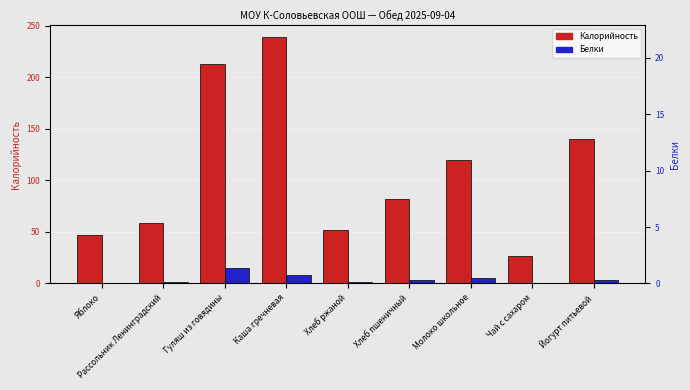

Which series changed the most between Молоко школьное and Чай с сахаром?

Калорийность